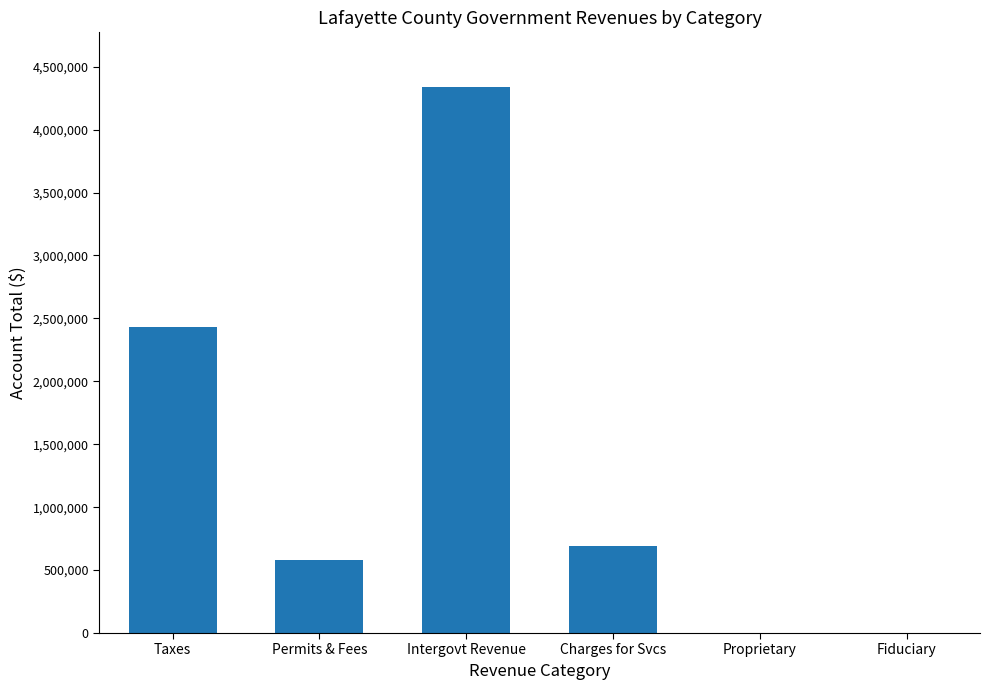

What is the sum of the values at Charges for Svcs and Permits & Fees?

1271869